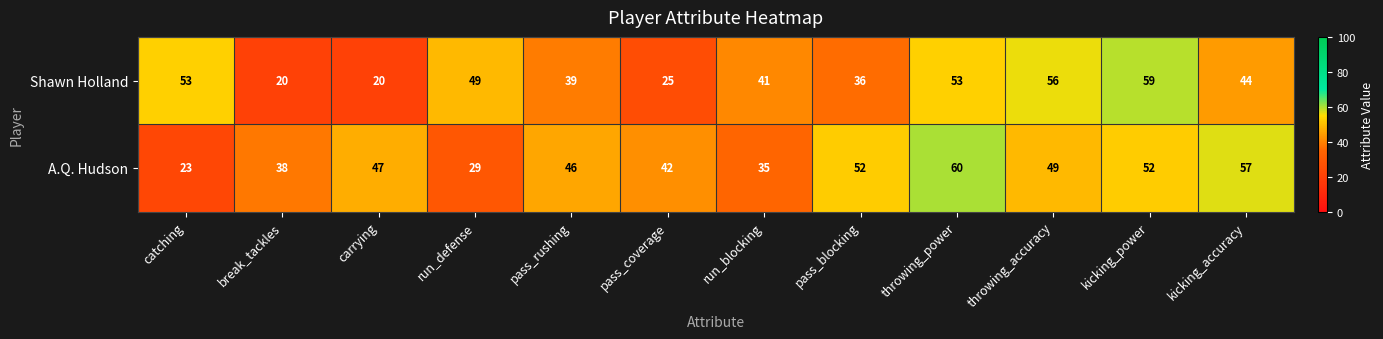

Which series has the widest spread of values?

Shawn Holland